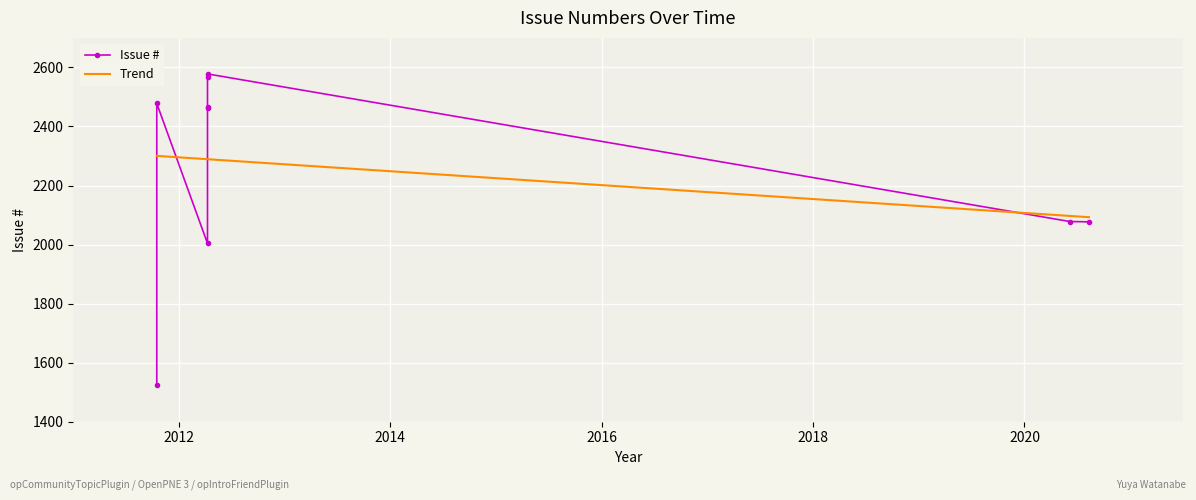

Reading right to left, extract all data points from this chart.

2020-08-11=2077	2020-06-05=2078	2012-04-09=2004	2012-04-09=2464	2012-04-09=2465	2012-04-09=2566	2012-04-09=2578	2011-10-17=2478	2011-10-17=1526